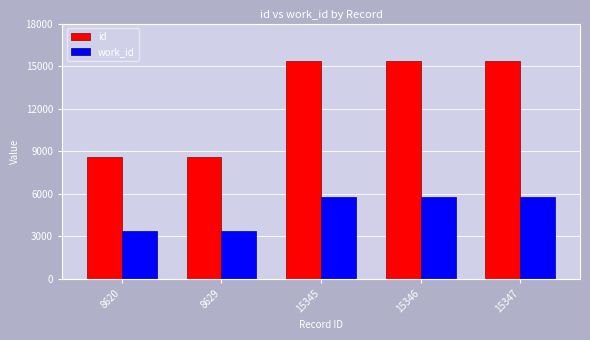

What is the difference between the maximum and second lowest values in the id series?

6718